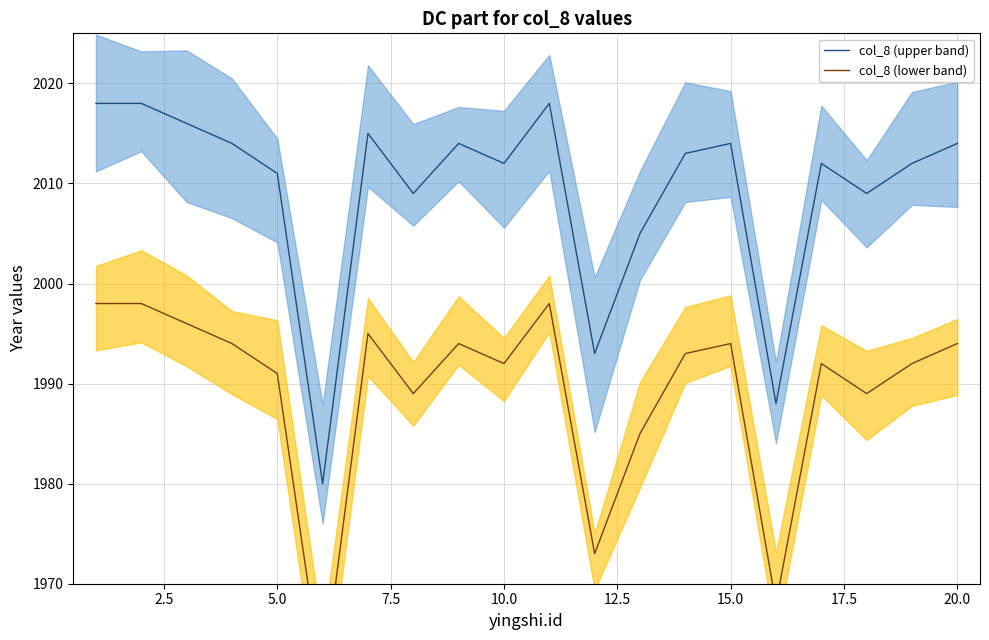

Rank the series by their average value, from highest to lowest.

col_8 (upper band), col_8 (lower band)